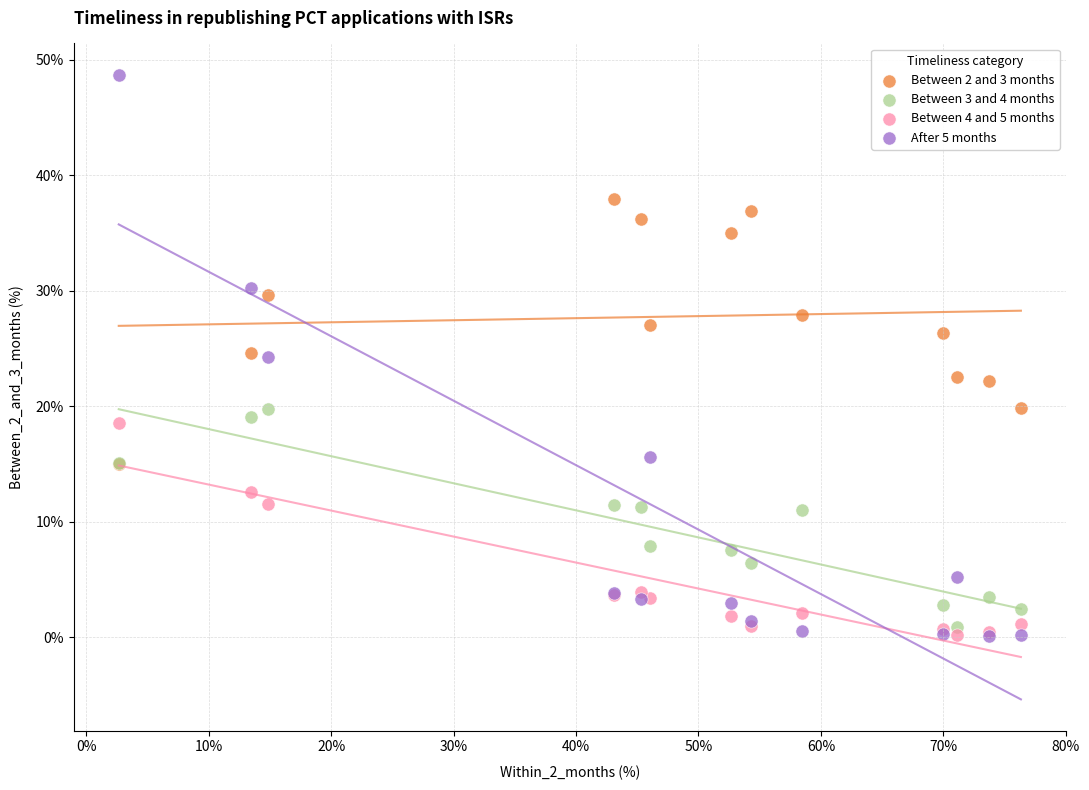

What are all the series names shown in the legend?

Between 2 and 3 months, Between 3 and 4 months, Between 4 and 5 months, After 5 months